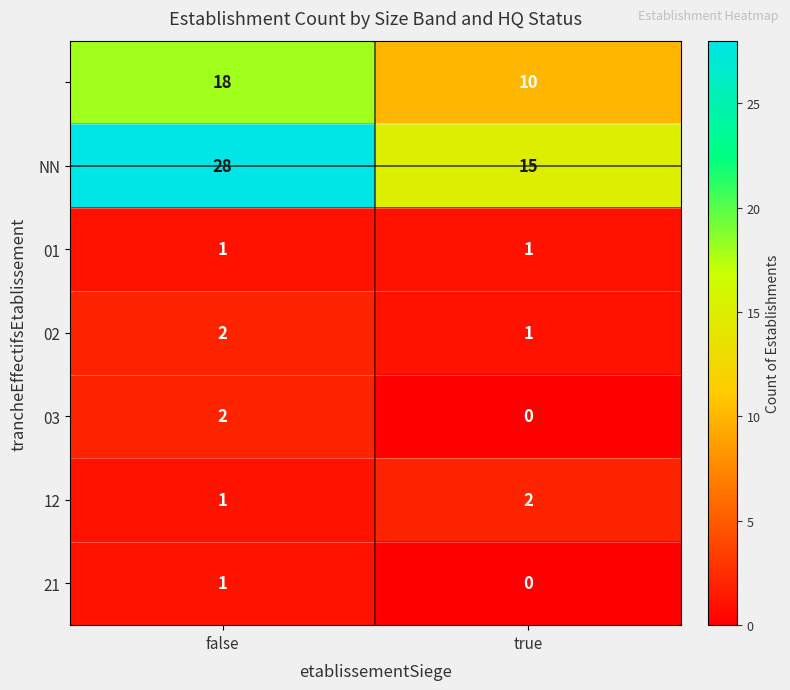

What is the spread (max minus min) of values at true?

15